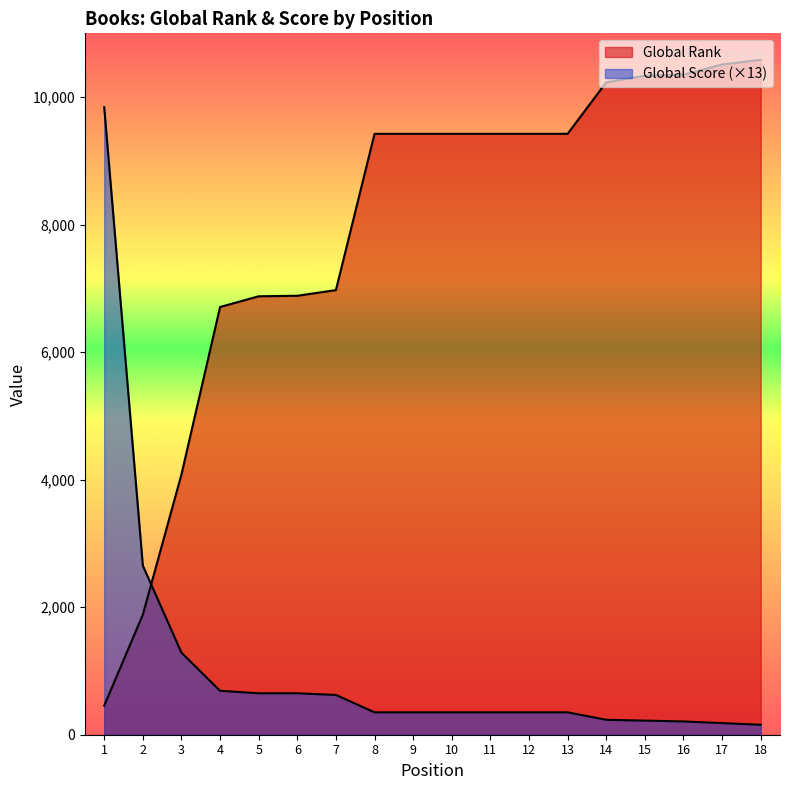

Which series has the widest spread of values?

Global Rank